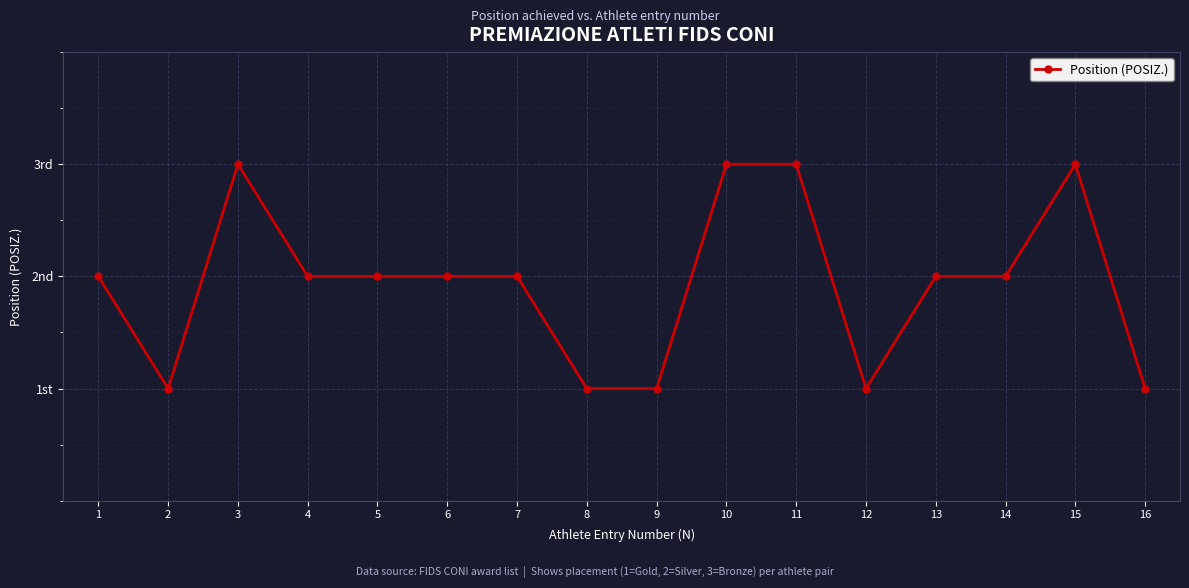

Does the chart have visible grid lines?

Yes